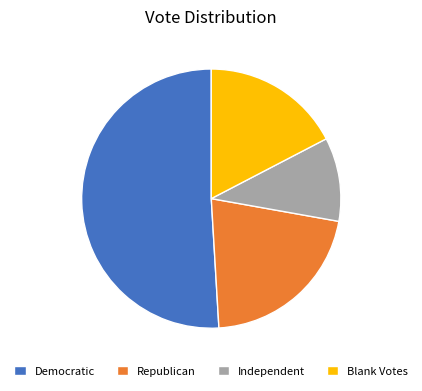

The Democratic slice represents 51% of the pie. True or false?

True